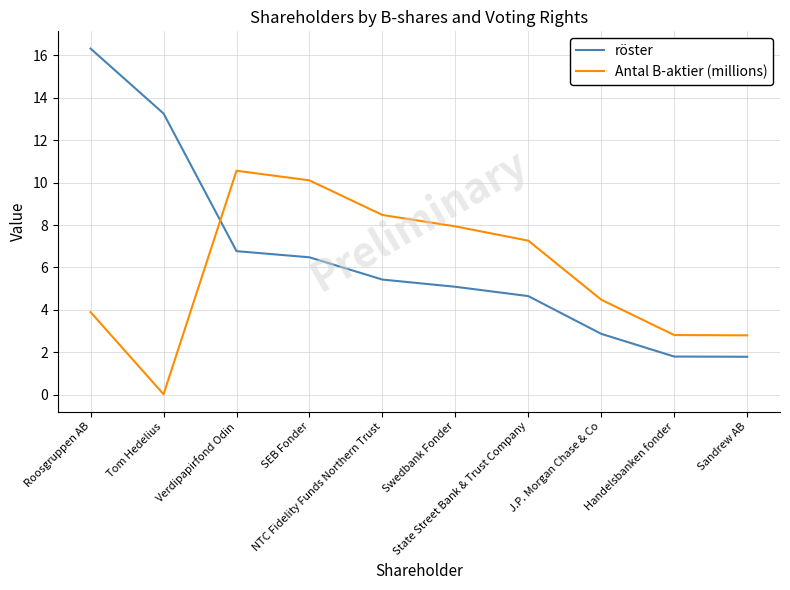

Where do Antal B-aktier (millions) and röster first cross each other?

Tom Hedelius and Verdipapirfond Odin